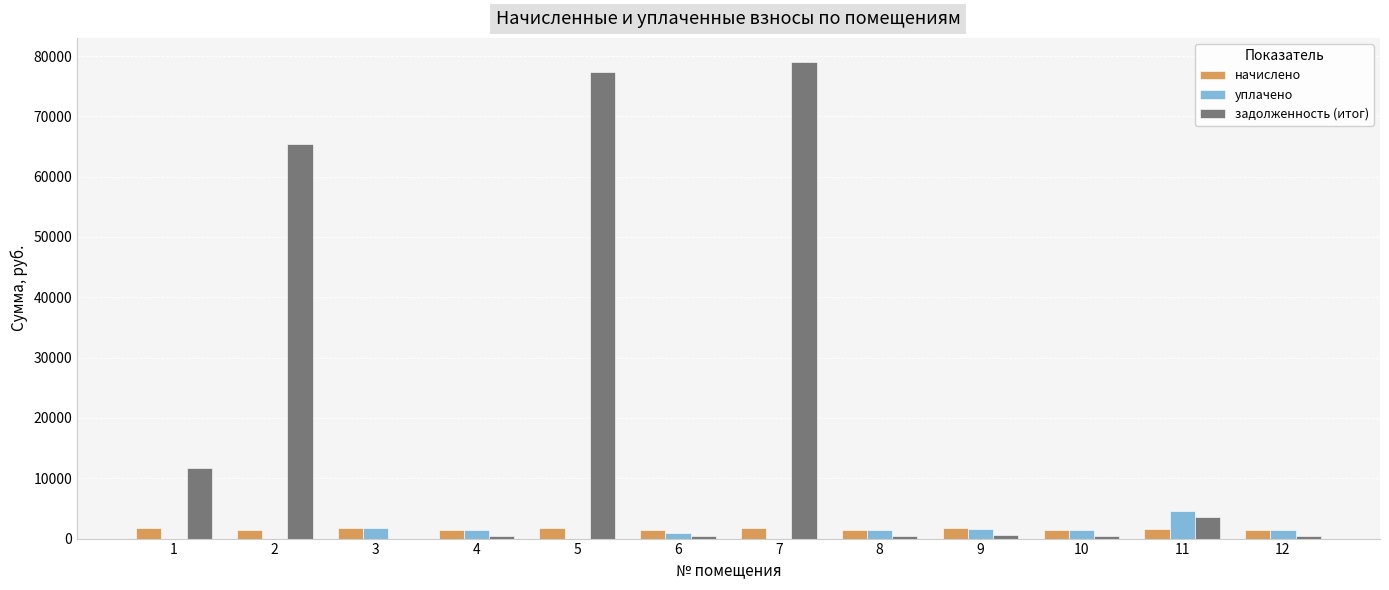

Which series has the largest total across all categories?

задолженность (итог)